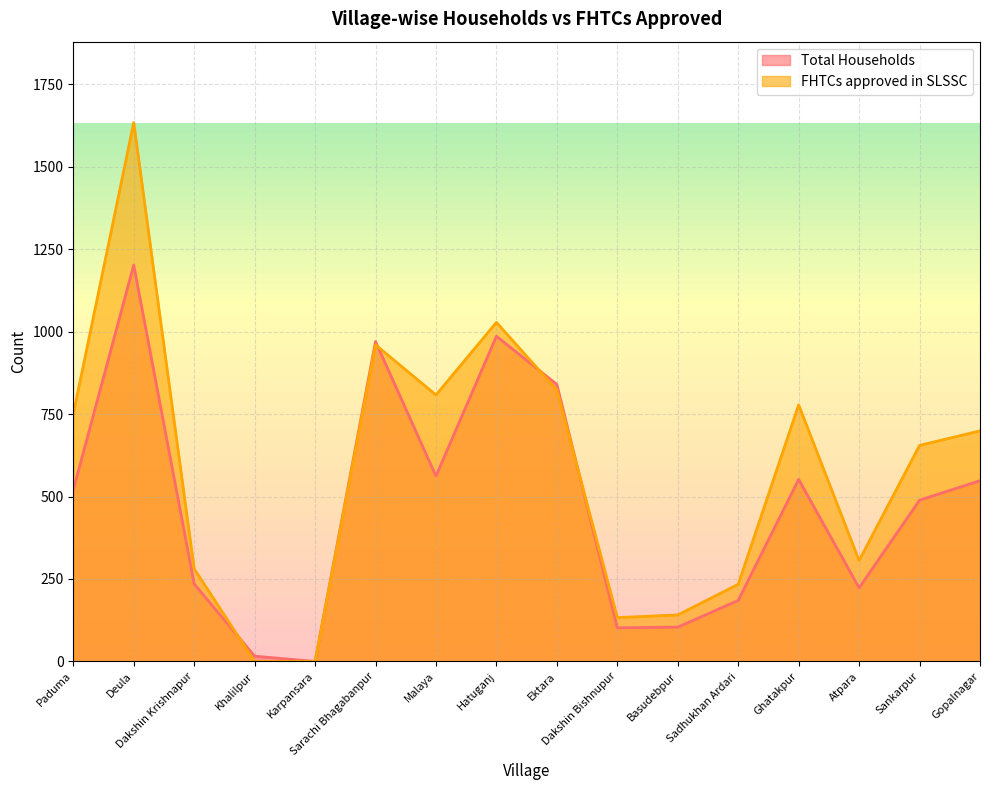

Between which two adjacent categories do Total Households and FHTCs approved in SLSSC first intersect?

Dakshin Krishnapur and Khalilpur